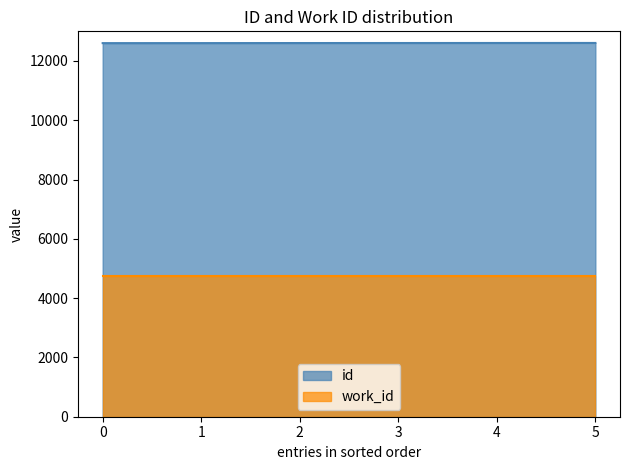

True or false: work_id and id cross at least once.

False